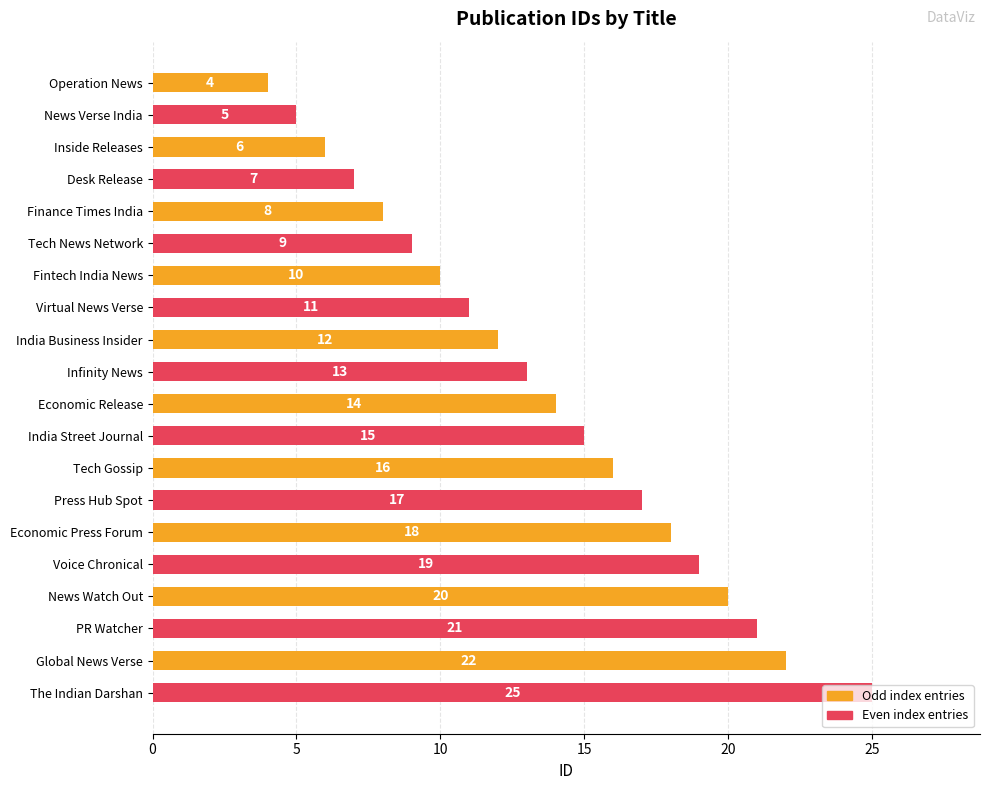

What is the difference between the maximum and minimum values?

21